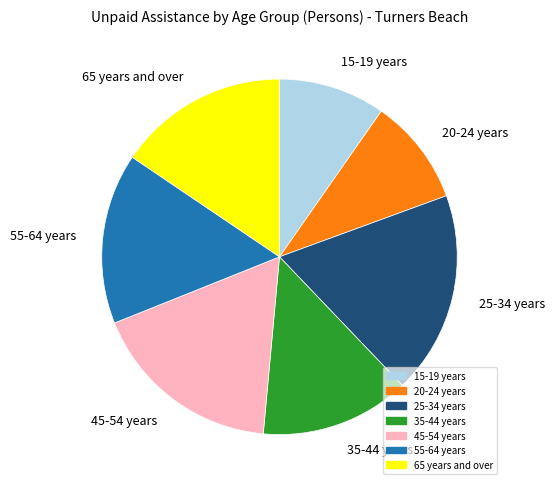

Is the sum of 15-19 years and 25-34 years greater than half?

No